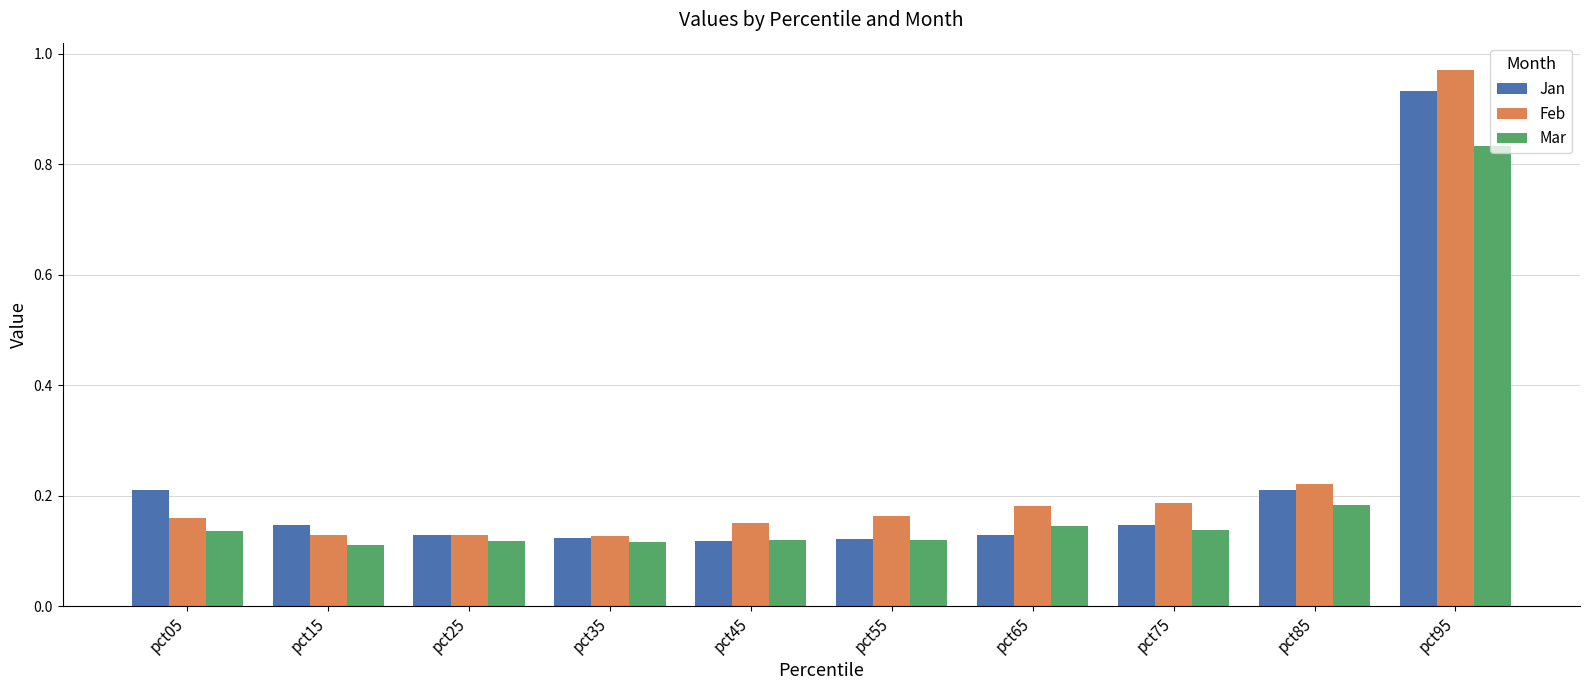

What is the sum of all Feb values?

2.4